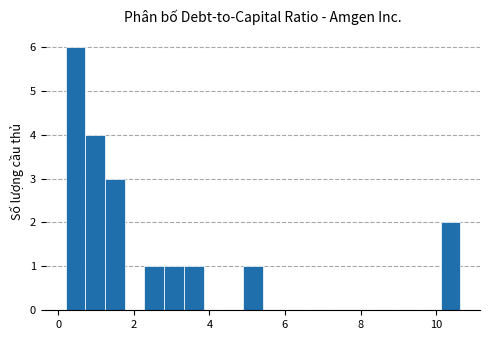

Around what value on the x-axis is the tallest bar? Give the approximate position of its centre, as read against the axis.

0.4